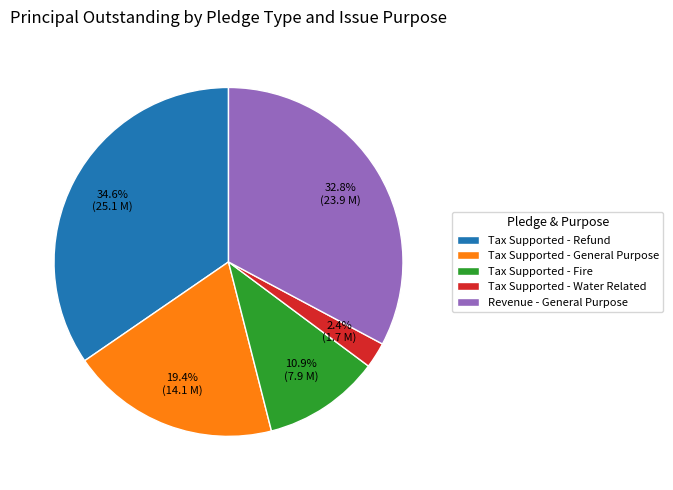

To the nearest percent, what is the average slice percentage?

20%